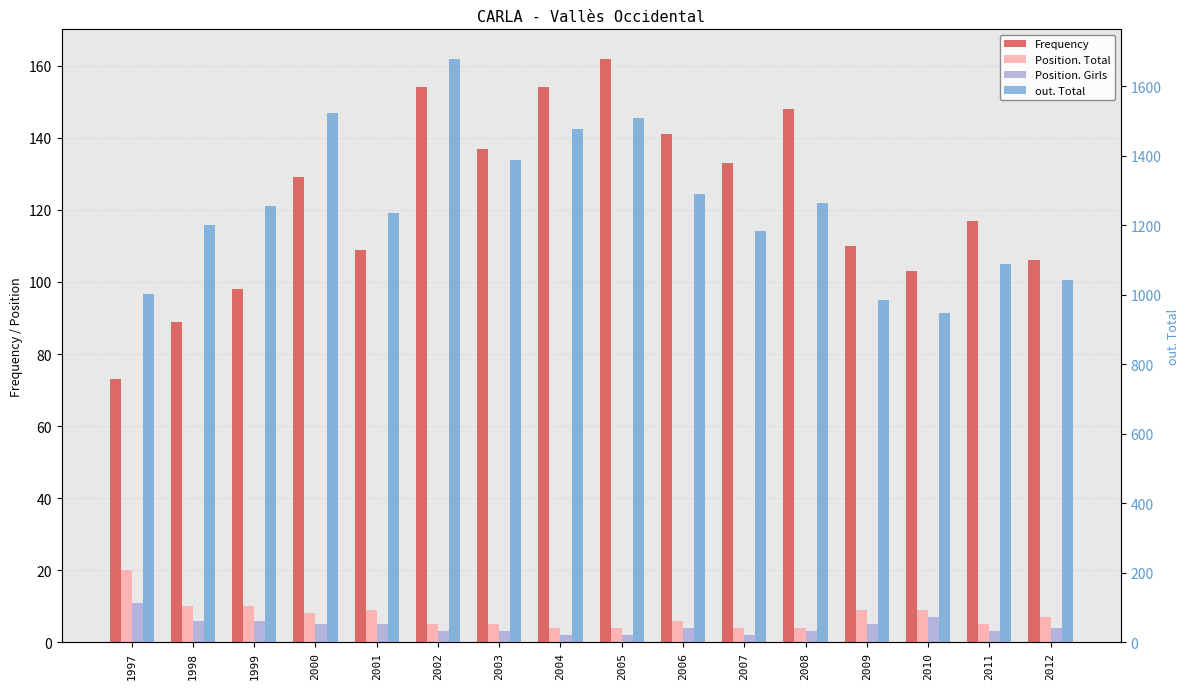

What is the value of the Position. Girls bar at the 3rd from the left?

6